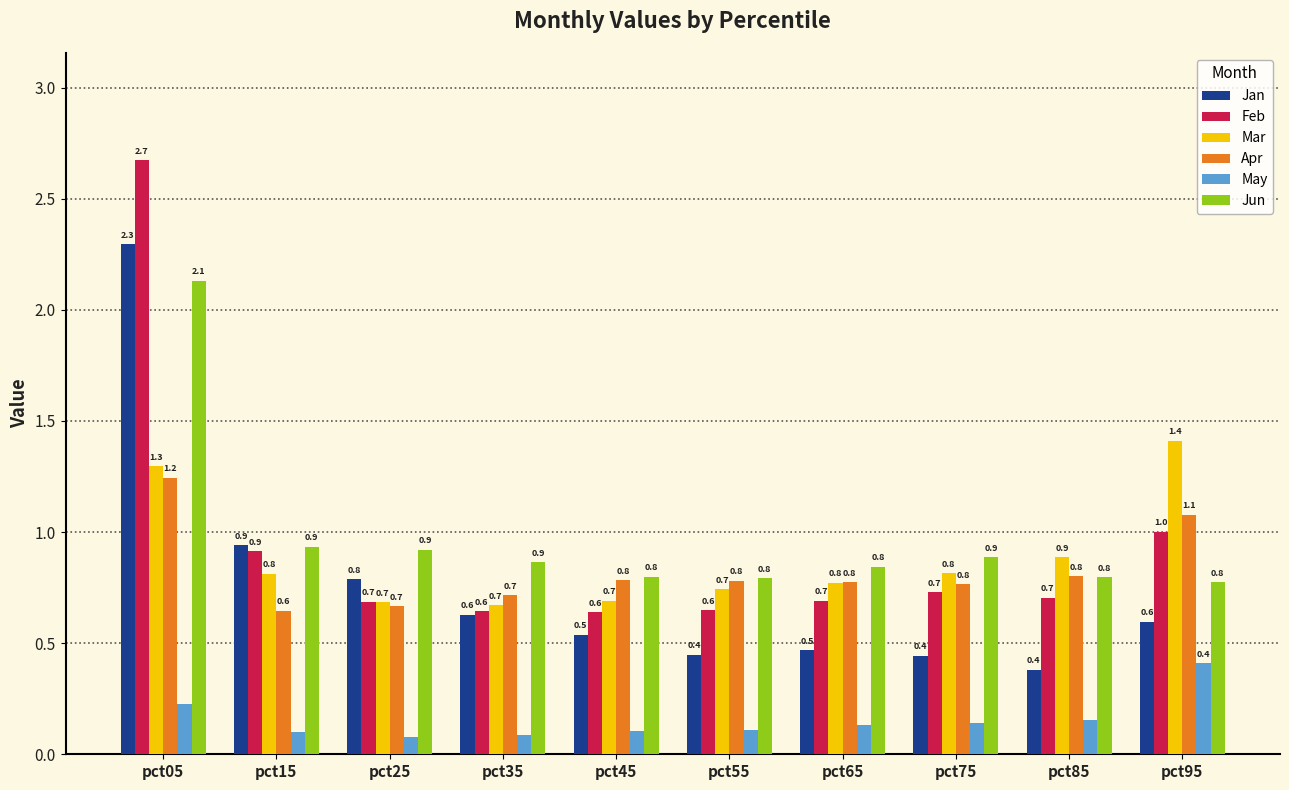

Rank the series by their maximum value, from lowest to highest.

May, Apr, Mar, Jun, Jan, Feb